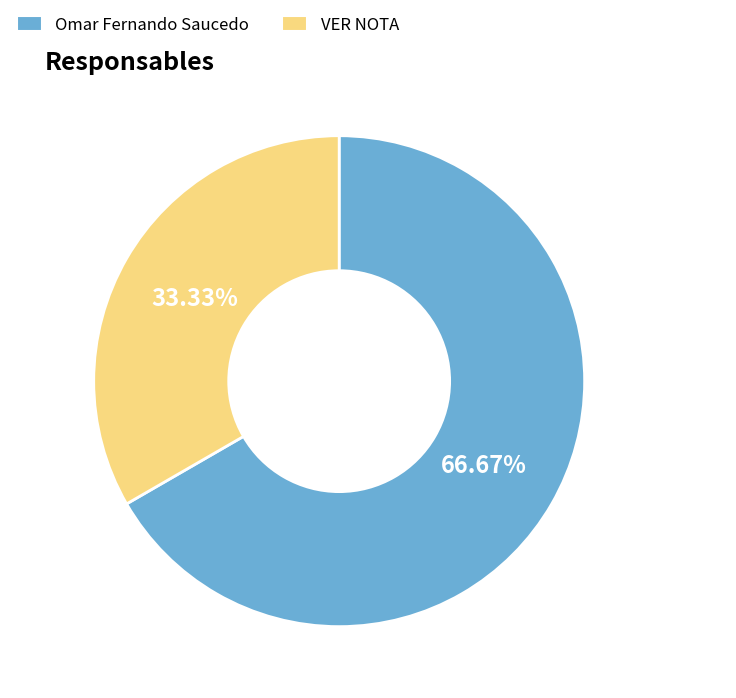

Is there any slice that represents more than half of the pie?

Yes